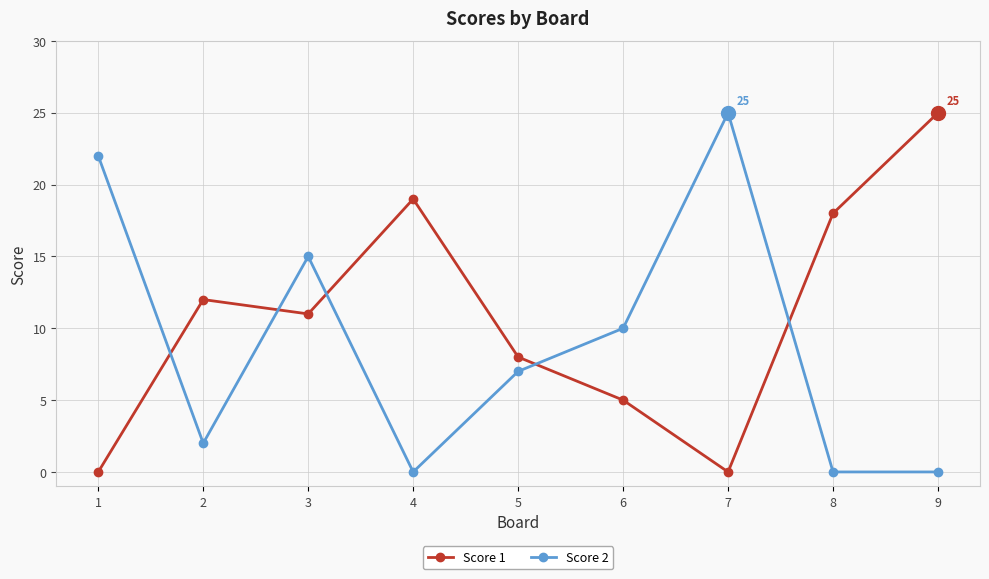

Reading right to left, what are all the values shown in this chart?

Score 1: 25	18	0	5	8	19	11	12	0
Score 2: 0	0	25	10	7	0	15	2	22